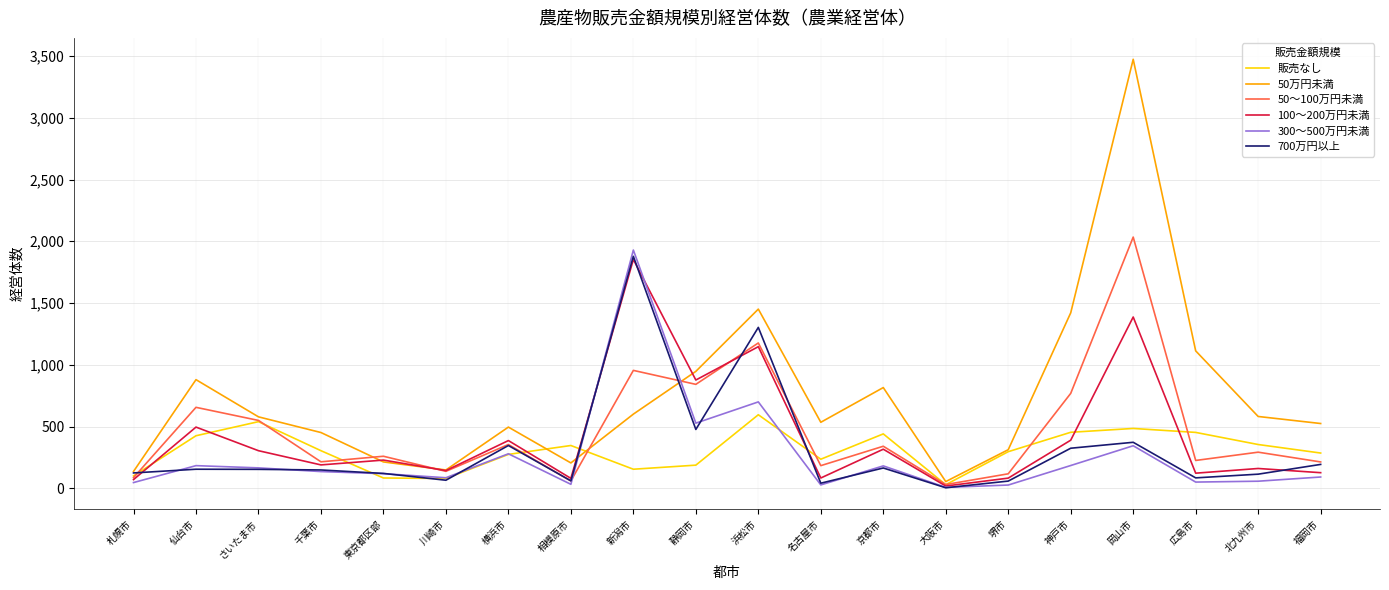

True or false: 300～500万円未満 and 50万円未満 cross at least once.

True